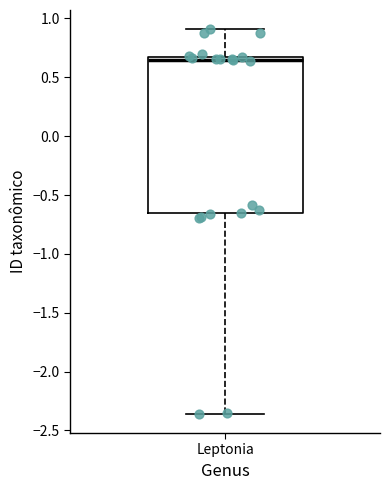

Read this box plot against the y-axis: the position of the median line, the range covered by the box, and the ends of both whiskers. The values are not printed on the chart, so give them approximately, as read against the axis.

median 0.65, box -0.65 to 0.70, whiskers -2.35 to 0.90